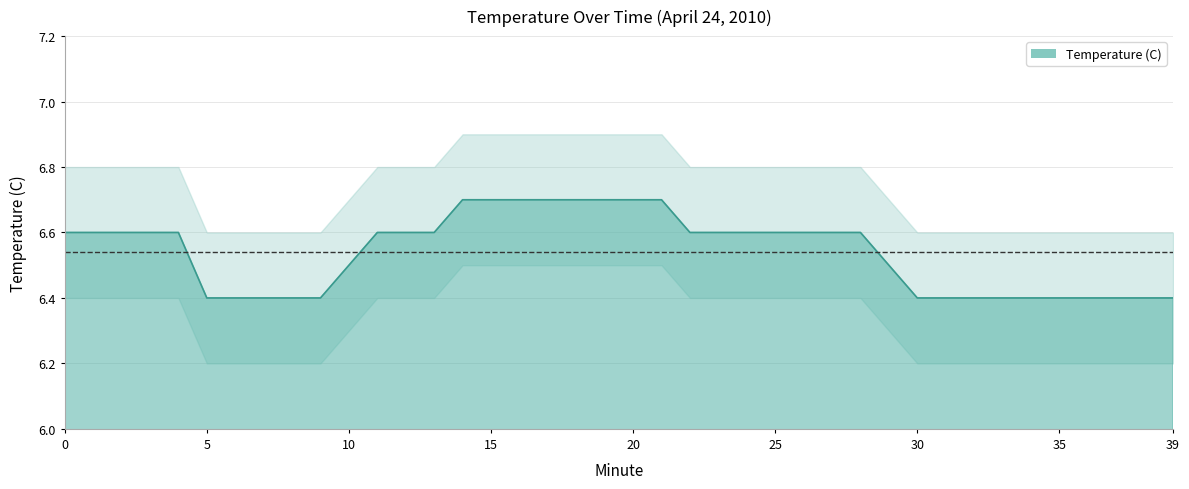

What is the maximum value shown in the chart?

6.7